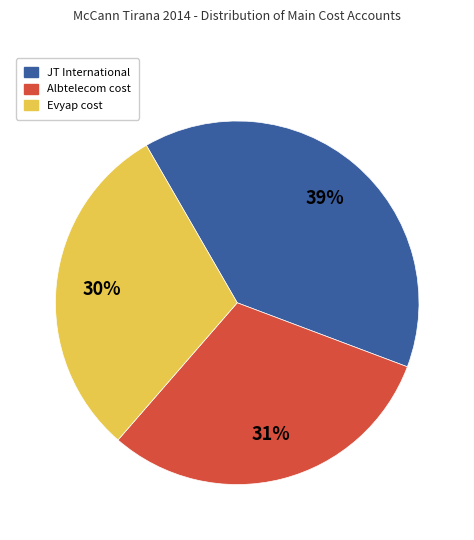

To the nearest percent, what is the average slice percentage?

33%